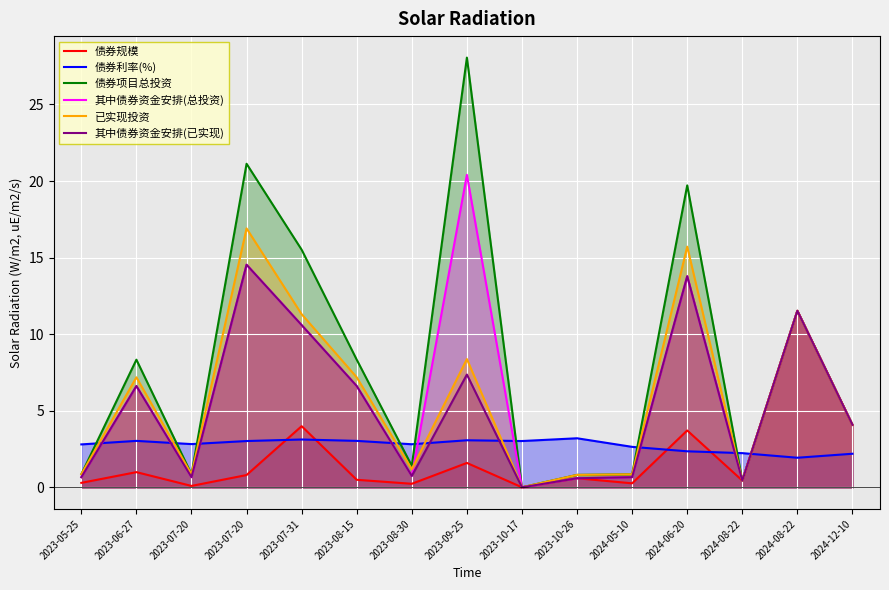

What are all the series names shown in the legend?

债券规模, 债券利率(%), 债券项目总投资, 其中债券资金安排(总投资), 已实现投资, 其中债券资金安排(已实现)